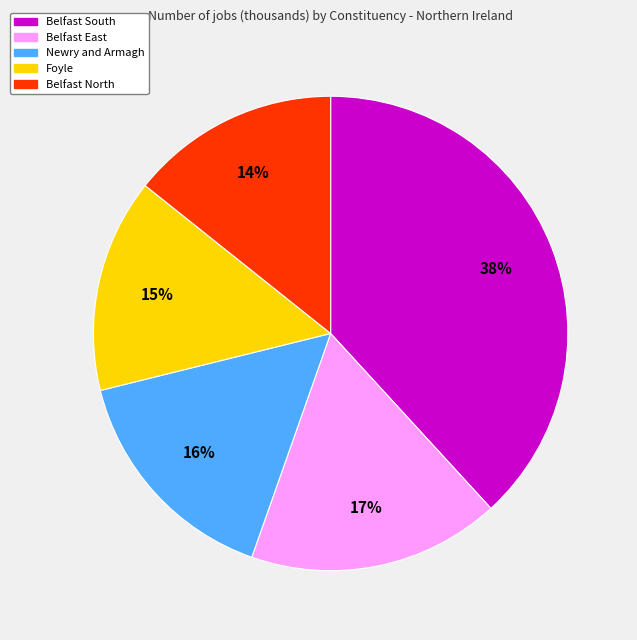

To the nearest percent, what is the difference between the largest and smallest slice percentages?

24%